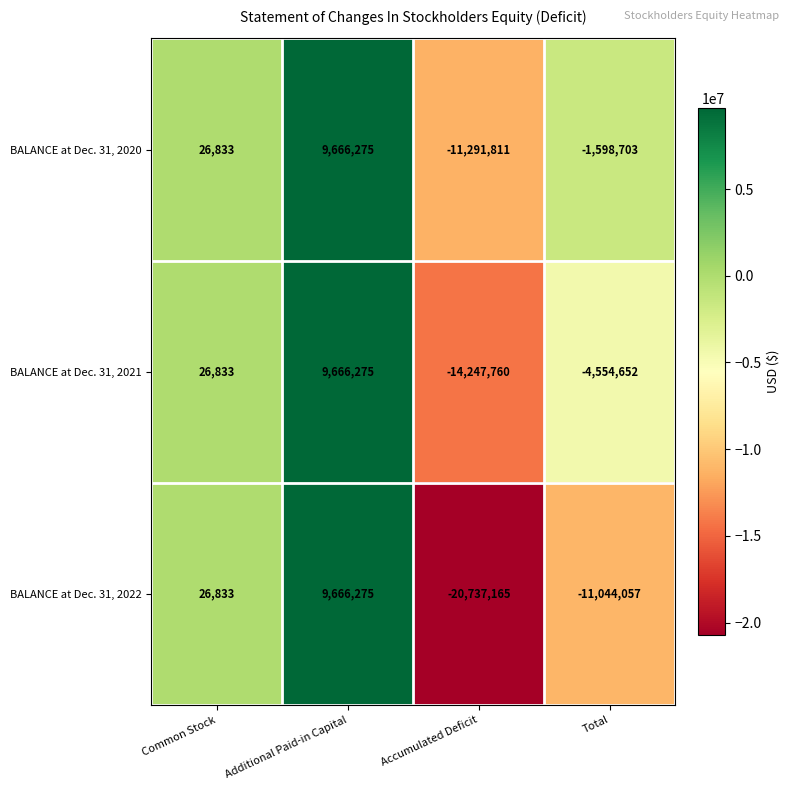

What is the difference between the maximum and minimum values in the BALANCE at Dec. 31, 2021 series?

23914035